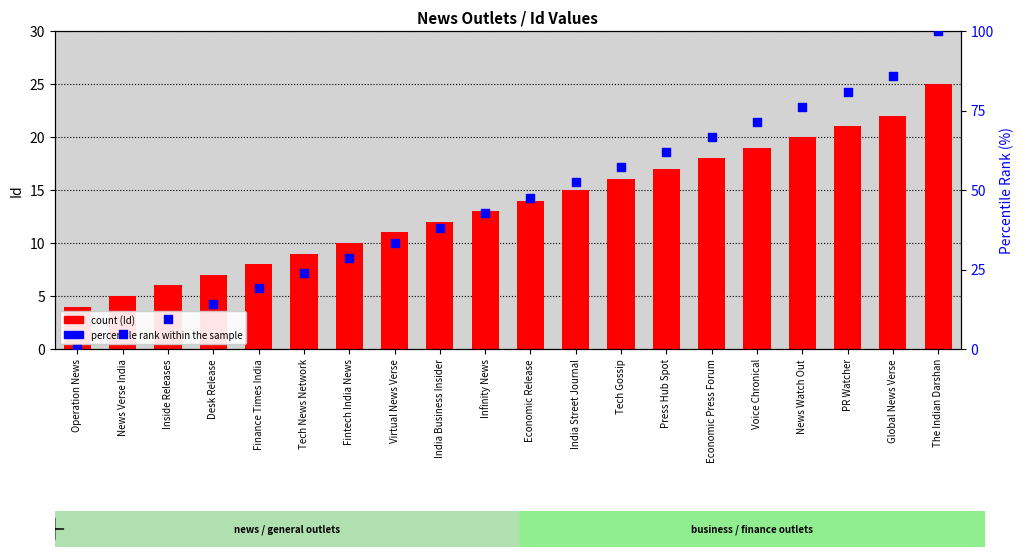

At which category is the sum across all series the highest?

The Indian Darshan